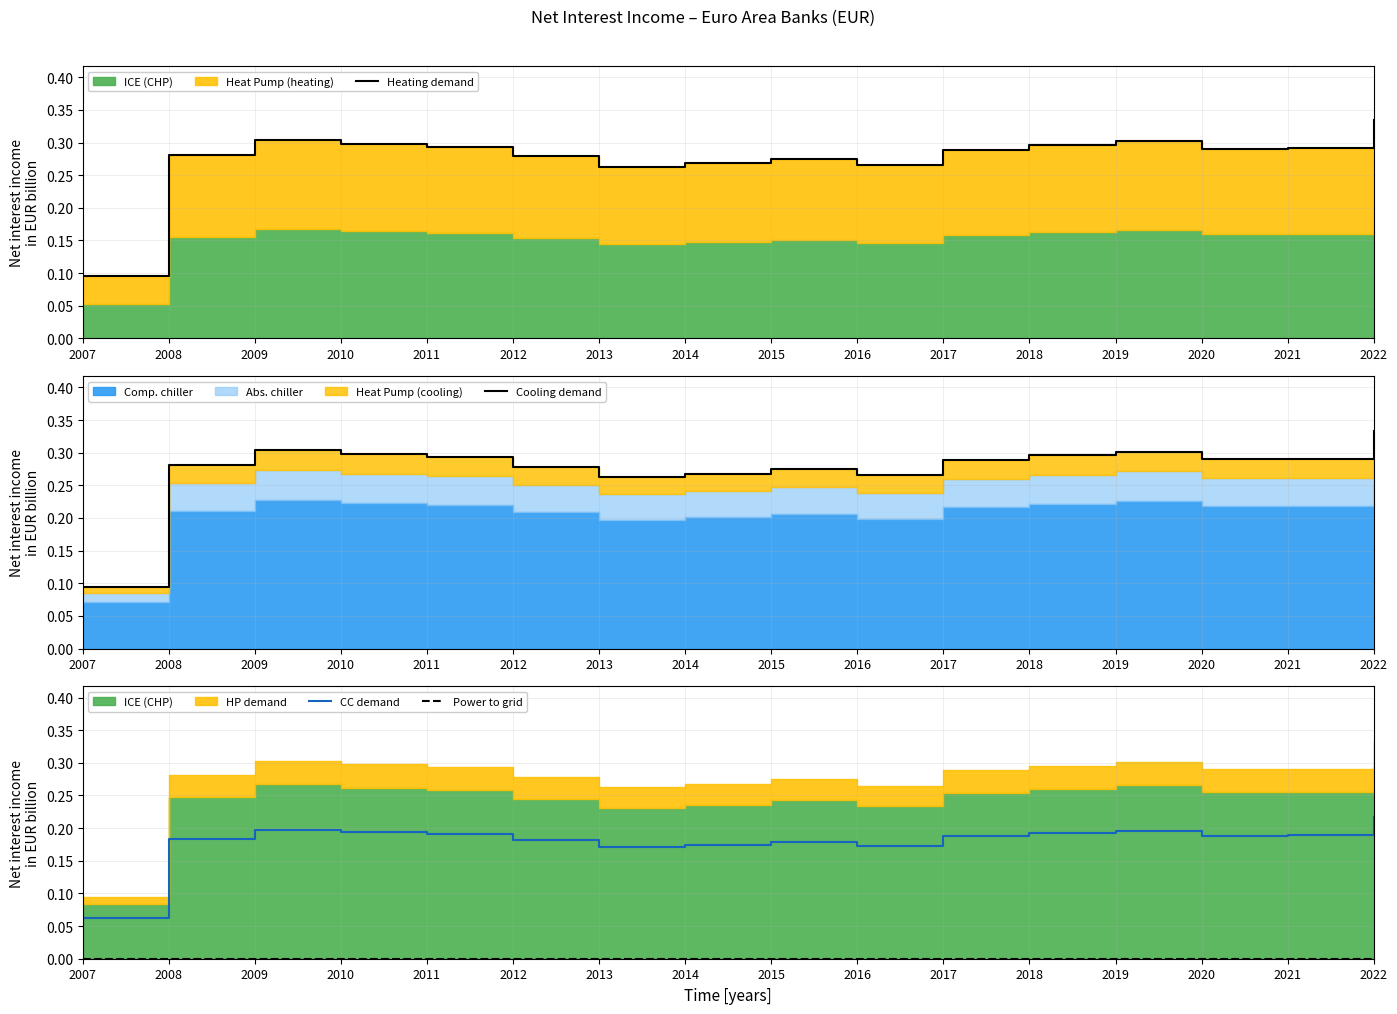

Reading left to right, what are all the values shown in this chart?

Heating demand: 0.1	0.3	0.3	0.3	0.3	0.3	0.3	0.3	0.3	0.3	0.3	0.3	0.3	0.3	0.3	0.3
Cooling demand: 0.1	0.3	0.3	0.3	0.3	0.3	0.3	0.3	0.3	0.3	0.3	0.3	0.3	0.3	0.3	0.3
CC demand: 0.1	0.2	0.2	0.2	0.2	0.2	0.2	0.2	0.2	0.2	0.2	0.2	0.2	0.2	0.2	0.2
Power to grid: 0.0	0.0	0.0	0.0	0.0	0.0	0.0	0.0	0.0	0.0	0.0	0.0	0.0	0.0	0.0	0.0